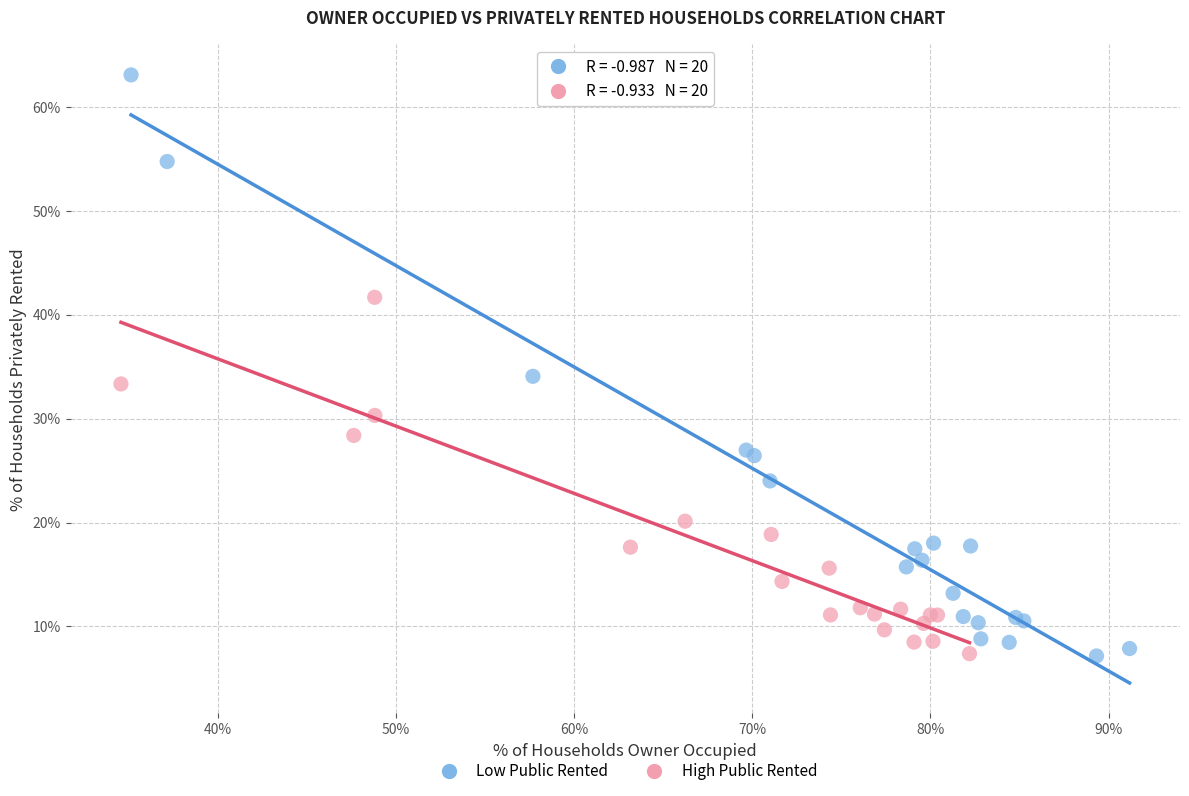

Which series has the widest spread of Y values?

Low Public Rented